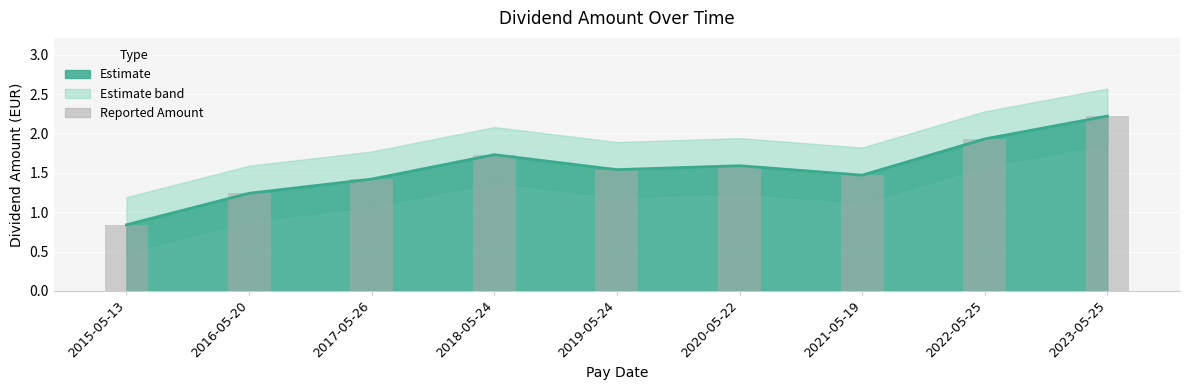

What is the difference between the maximum and minimum values?

1.4